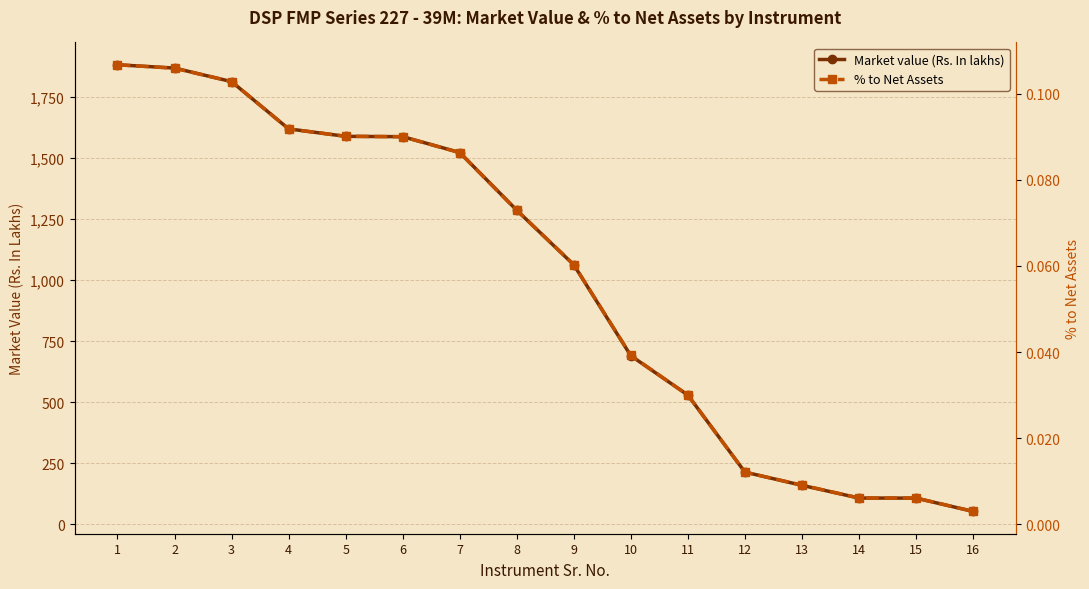

Reading right to left, list all the values displayed in this chart.

Market value (Rs. In lakhs): 53.2	107.5	107.8	159.8	214.0	529.4	690.6	1062.8	1286.6	1523.0	1587.8	1589.1	1619.7	1813.2	1868.8	1882.2
% to Net Assets: 0.0	0.0	0.0	0.0	0.0	0.0	0.0	0.1	0.1	0.1	0.1	0.1	0.1	0.1	0.1	0.1